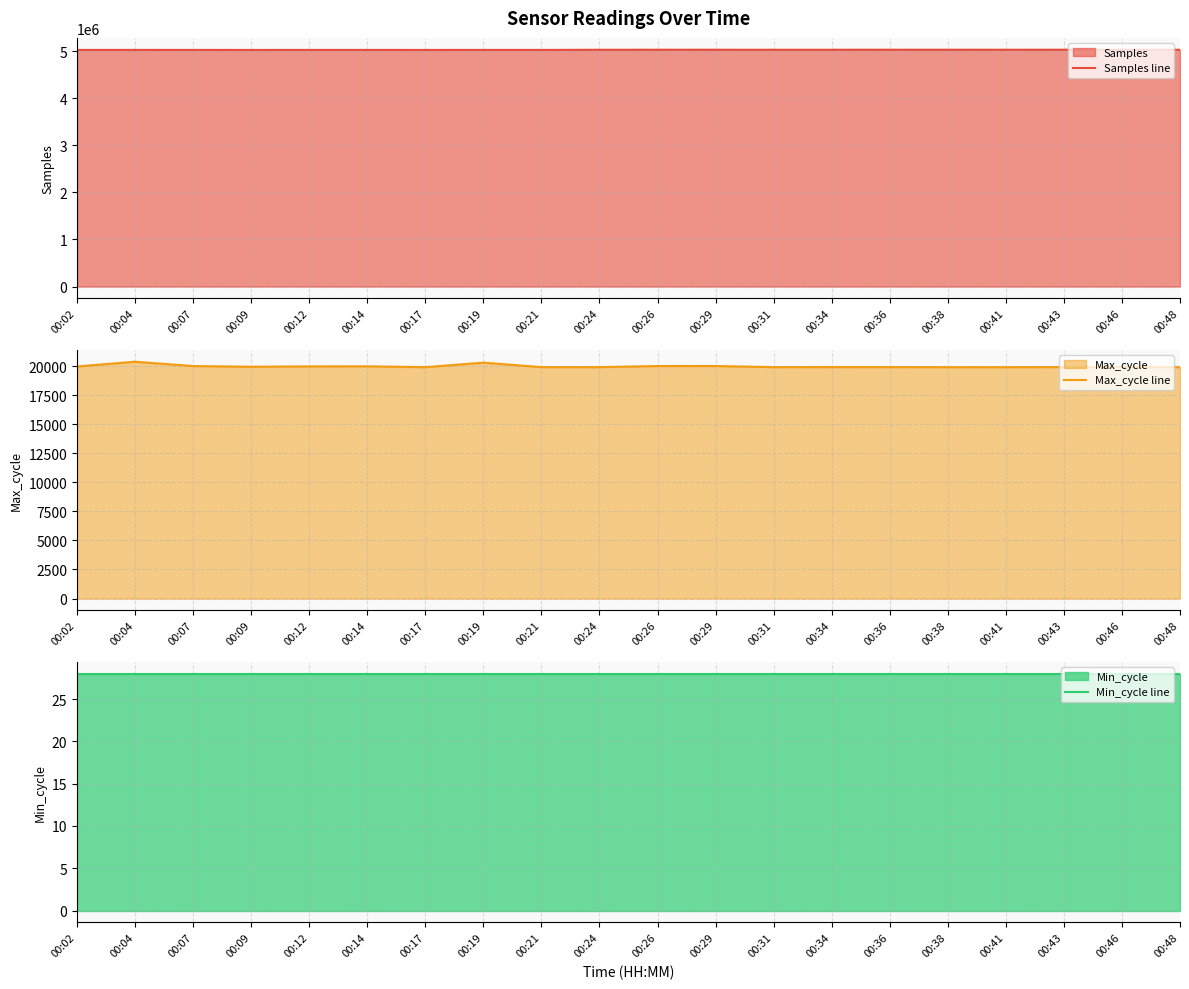

Between 00:48 and 00:14, which is larger?

00:48